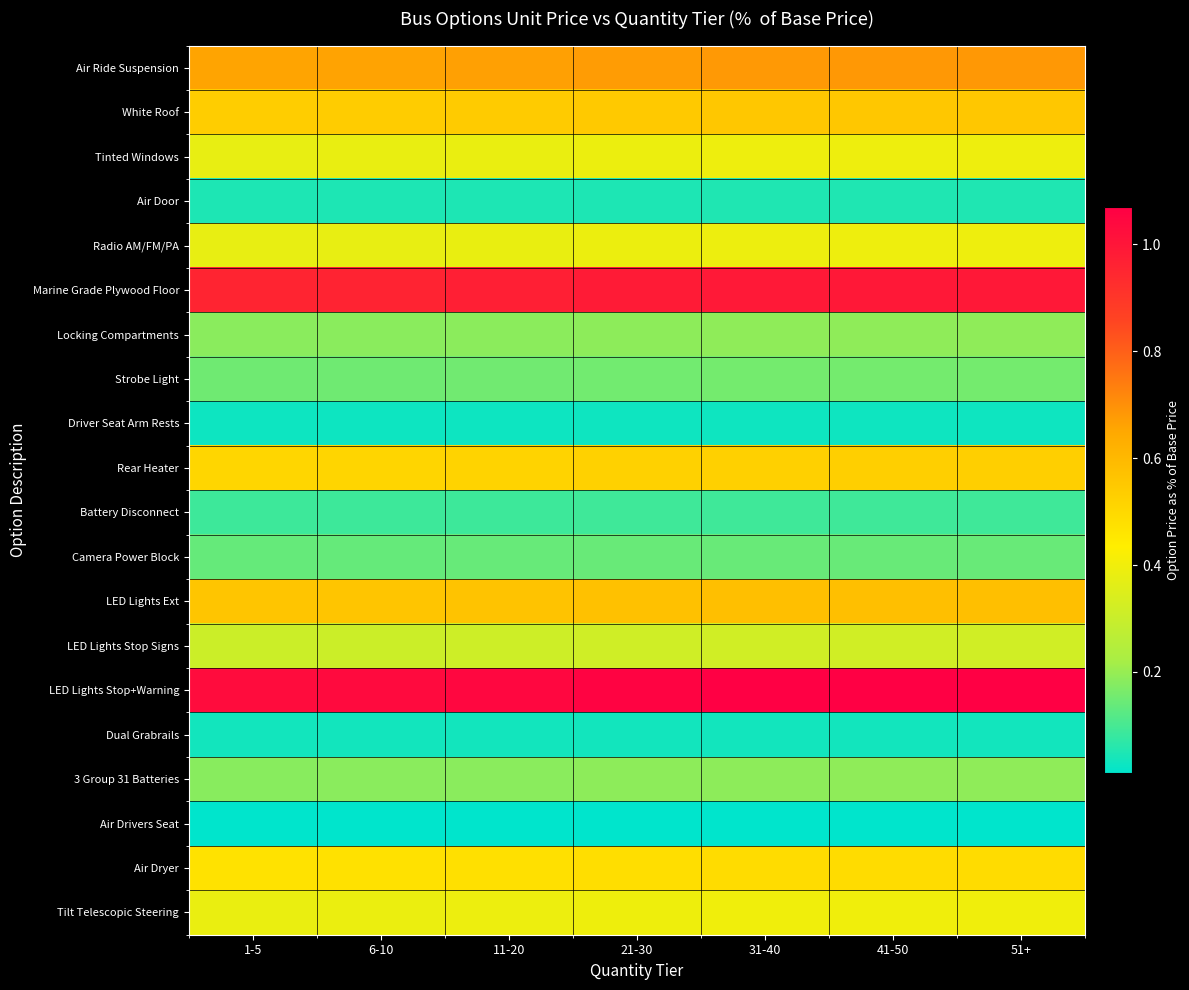

At which category is the sum across all series the highest?

41-50